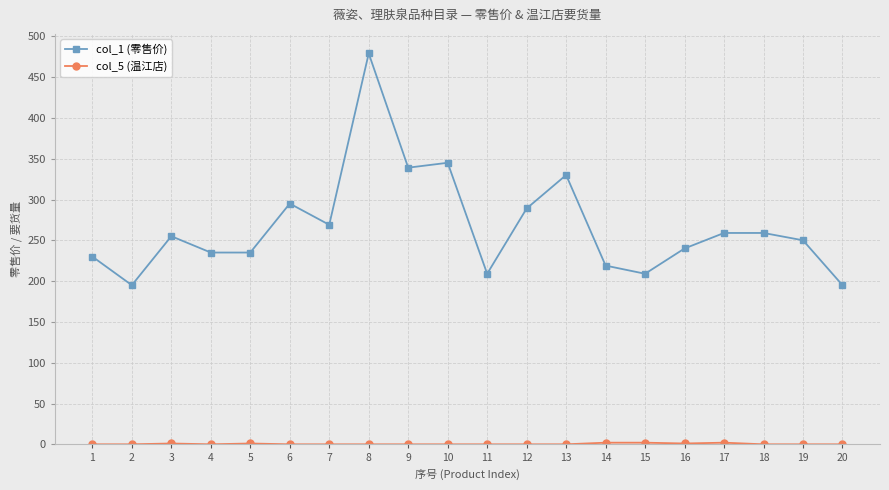

The value of col_1 (零售价) at 11 is 376. True or false?

False